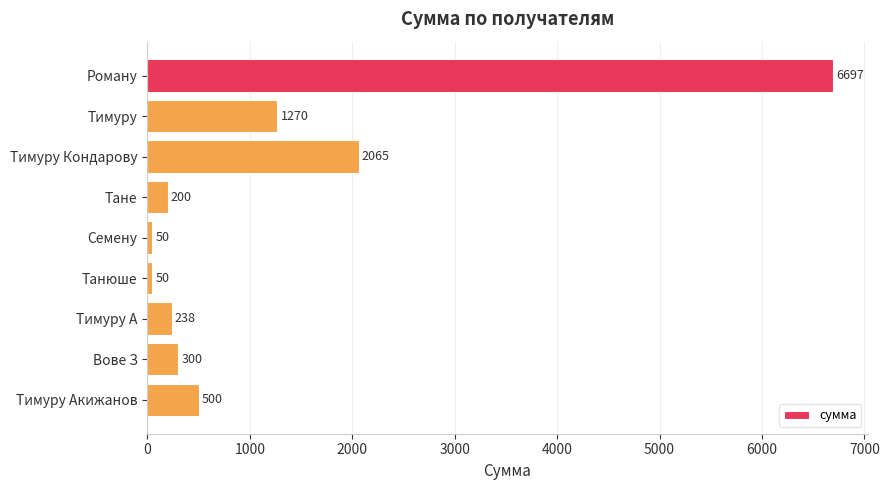

Reading top to bottom, transcribe all the data shown in this chart.

Роману=6697	Тимуру=1270	Тимуру Кондарову=2065	Тане=200	Семену=50	Танюше=50	Тимуру А=238	Вове З=300	Тимуру Акижанов=500